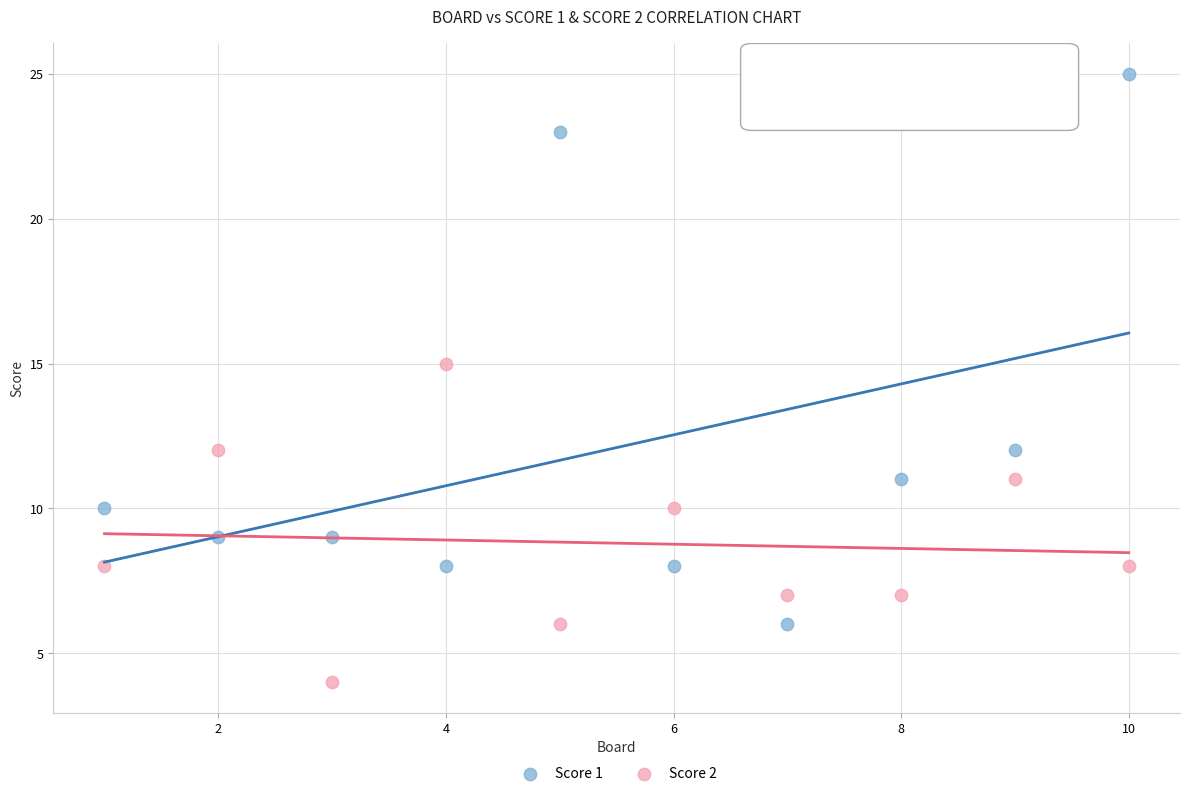

What are all the series names shown in the legend?

Score 1, Score 2